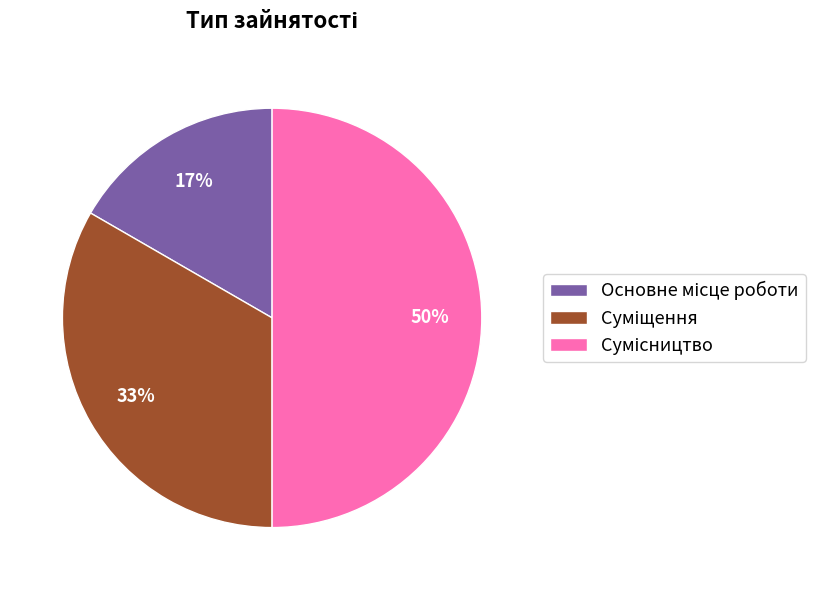

To the nearest percent, what is the difference between the largest and smallest slice percentages?

33%